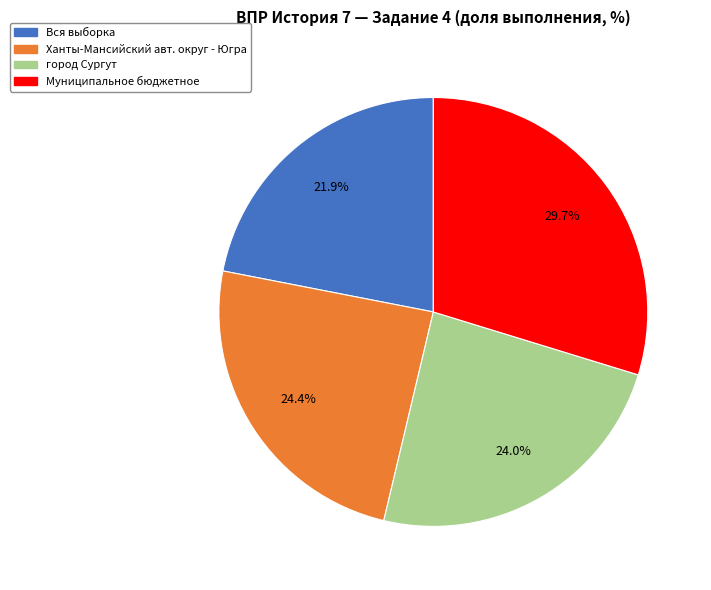

Is there any slice that represents more than half of the pie?

No